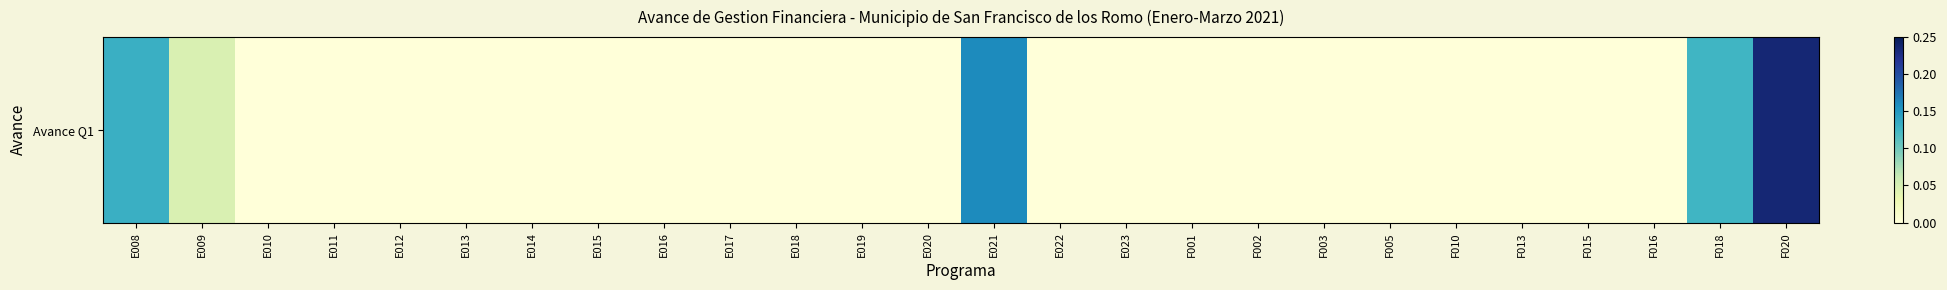

List the labels in order of value, smallest first.

E010, E011, E012, E013, E014, E015, E016, E017, E018, E019, E020, E022, E023, F001, F002, F003, F005, F010, F013, F015, F016, E009, F018, E008, E021, F020